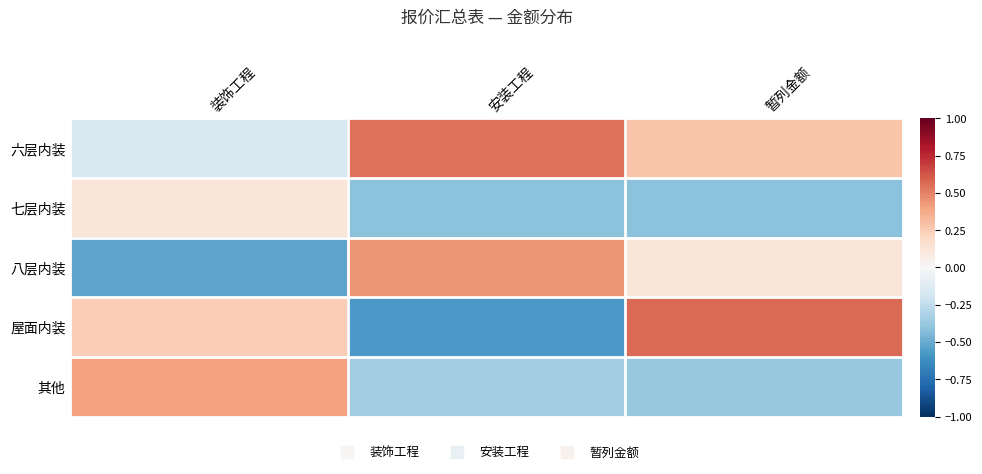

Reading left to right, extract all data points from this chart.

六层内装: 装饰工程=-0.2	安装工程=0.5	暂列金额=0.3
七层内装: 装饰工程=0.1	安装工程=-0.4	暂列金额=-0.4
八层内装: 装饰工程=-0.5	安装工程=0.4	暂列金额=0.1
屋面内装: 装饰工程=0.2	安装工程=-0.6	暂列金额=0.6
其他: 装饰工程=0.4	安装工程=-0.3	暂列金额=-0.4